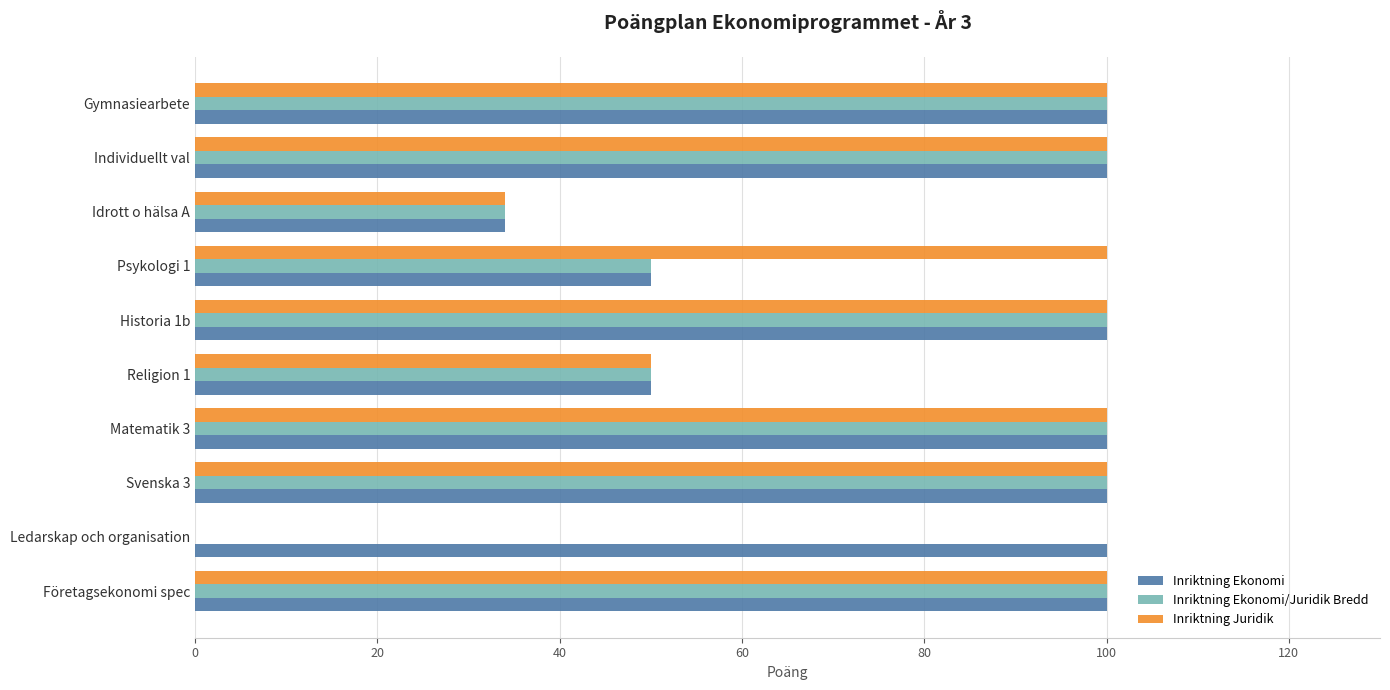

Which series changed the most between Ledarskap och organisation and Idrott o hälsa A?

Inriktning Ekonomi